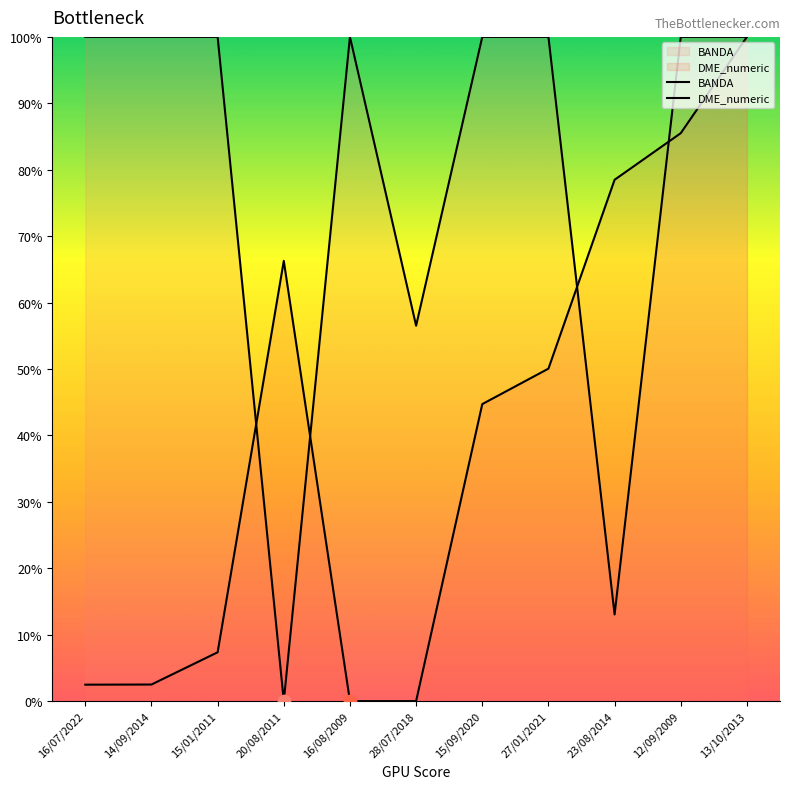

Which series reaches the maximum Y coordinate?

BANDA